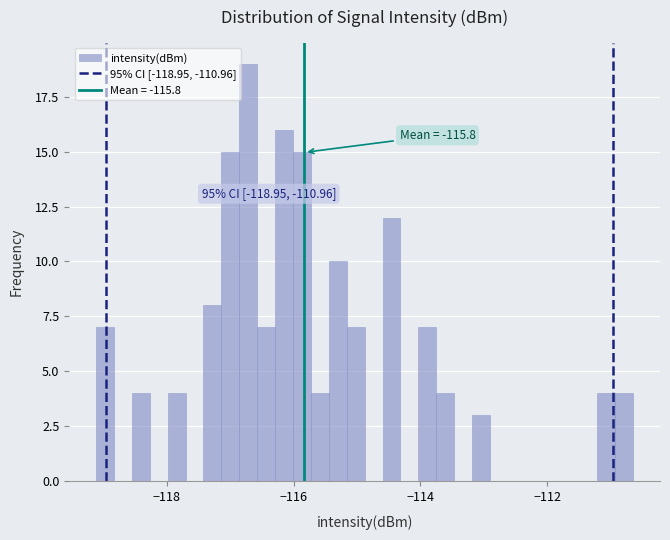

Around what value on the x-axis is the tallest bar? Give the approximate position of its centre, as read against the axis.

-116.8